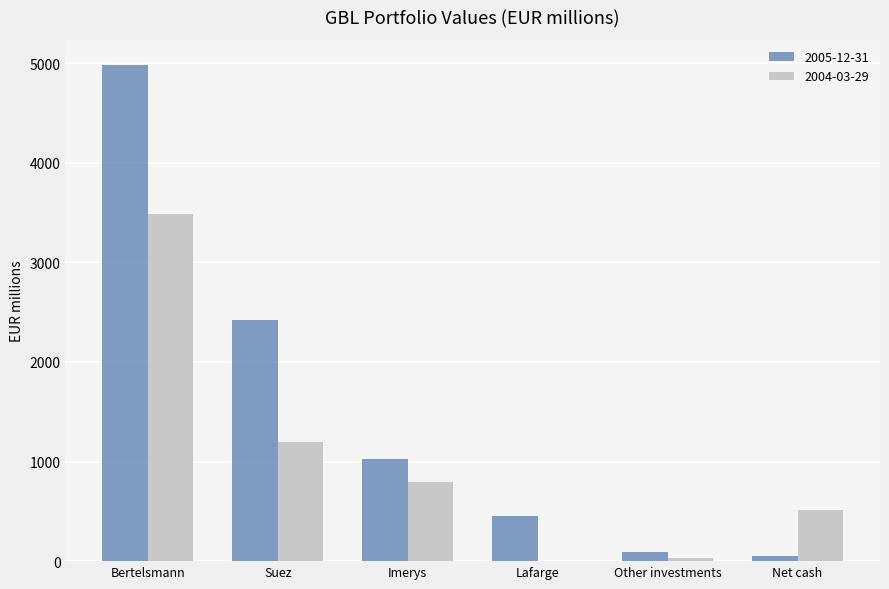

Are the bars horizontal?

No